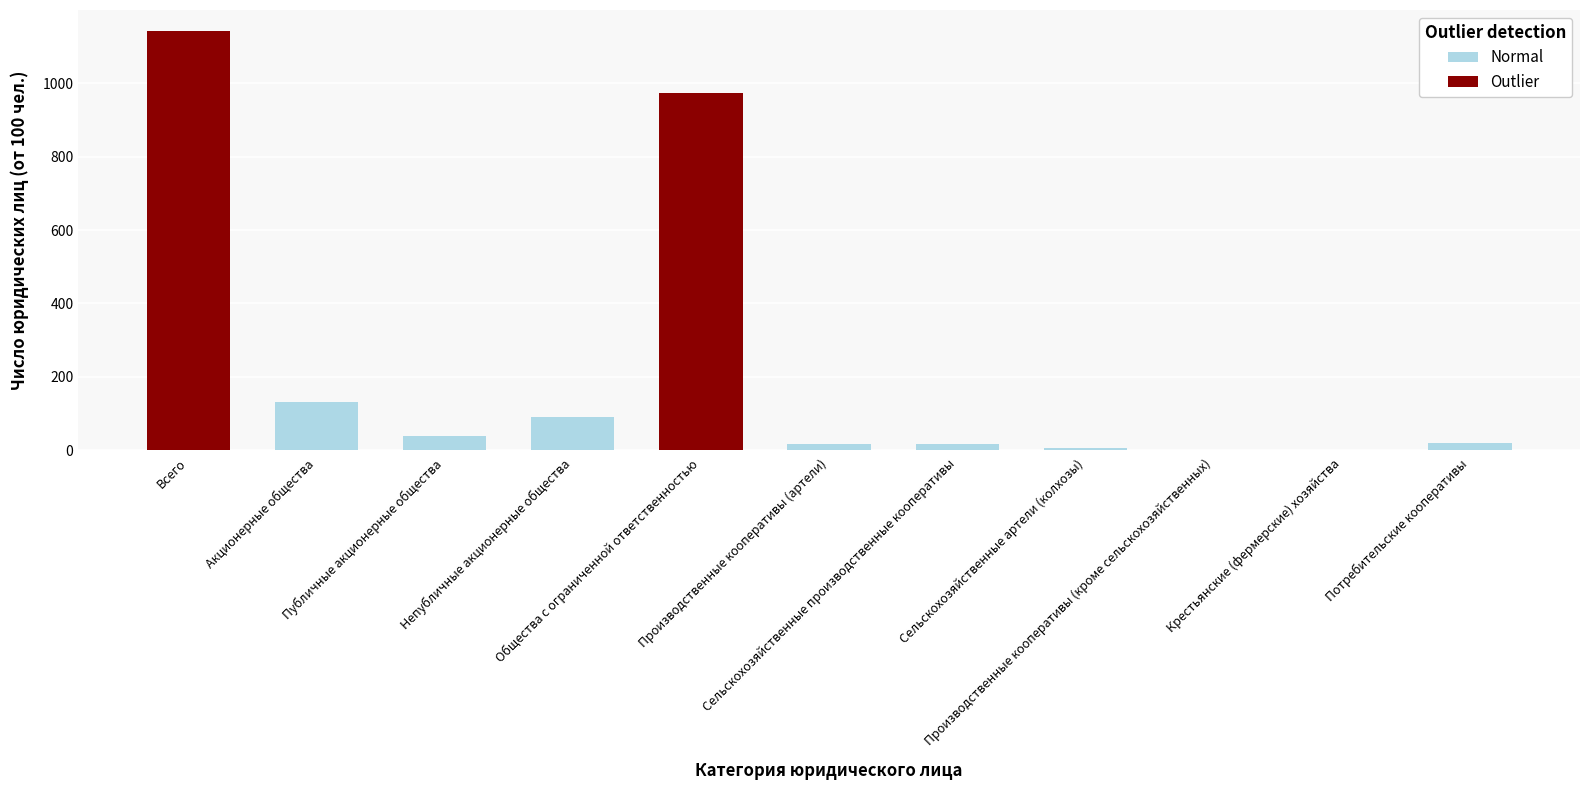

How many categories are shown in the chart?

11